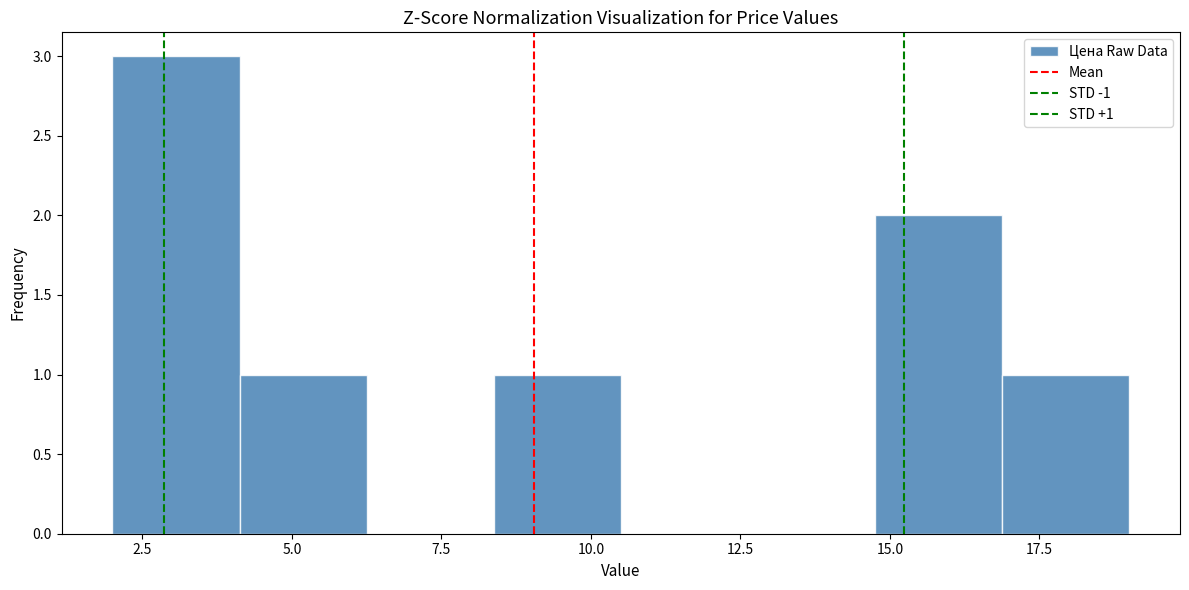

Which range on the x-axis has the tallest bar?

2.0 to 4.0